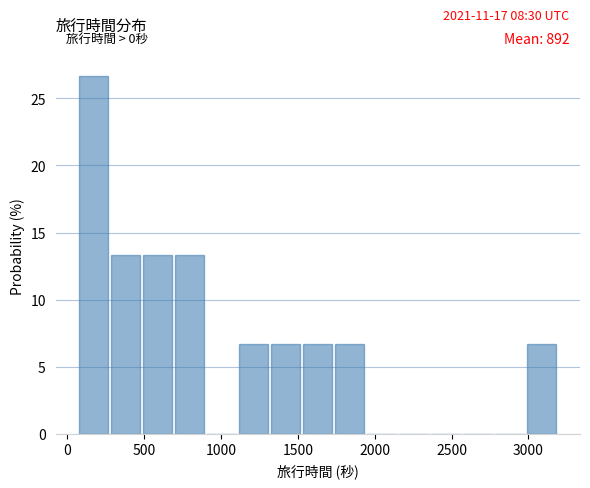

Over which range of the x-axis is the bar tallest?

50 to 300